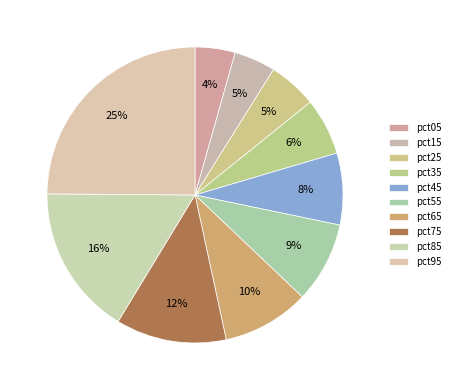

Rank the categories by value from highest to lowest.

pct95, pct85, pct75, pct65, pct55, pct45, pct35, pct25, pct15, pct05